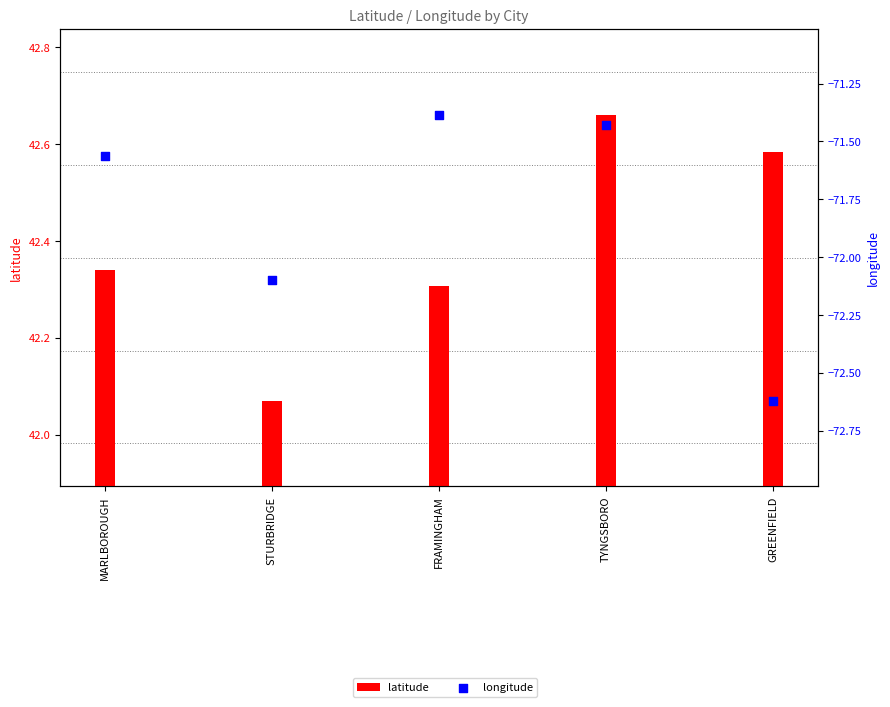

At which category is the sum across all series the highest?

TYNGSBORO